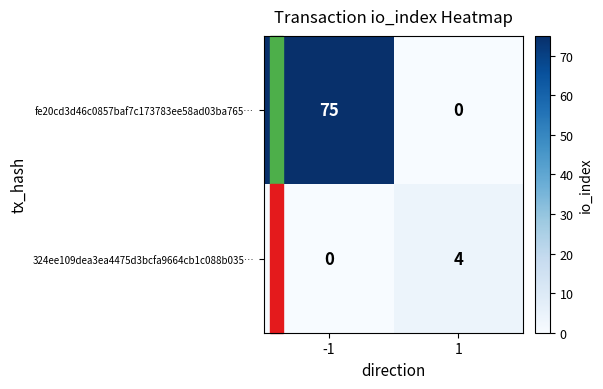

What is the sum of all fe20cd3d46c0857baf7c173783ee58ad03ba765… values?

75